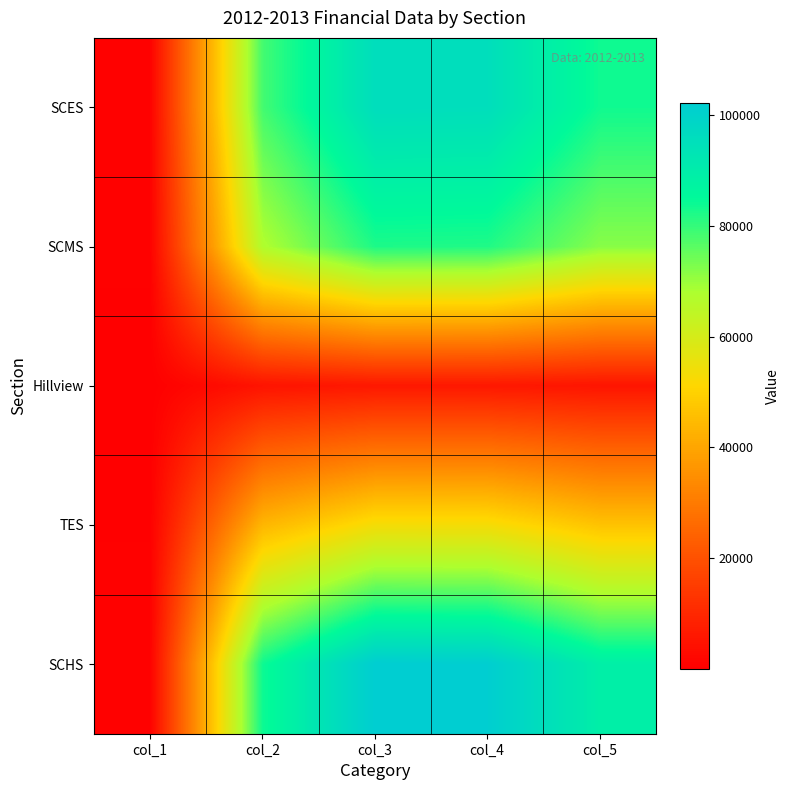

At how many categories does at least one series exceed 99030?

2